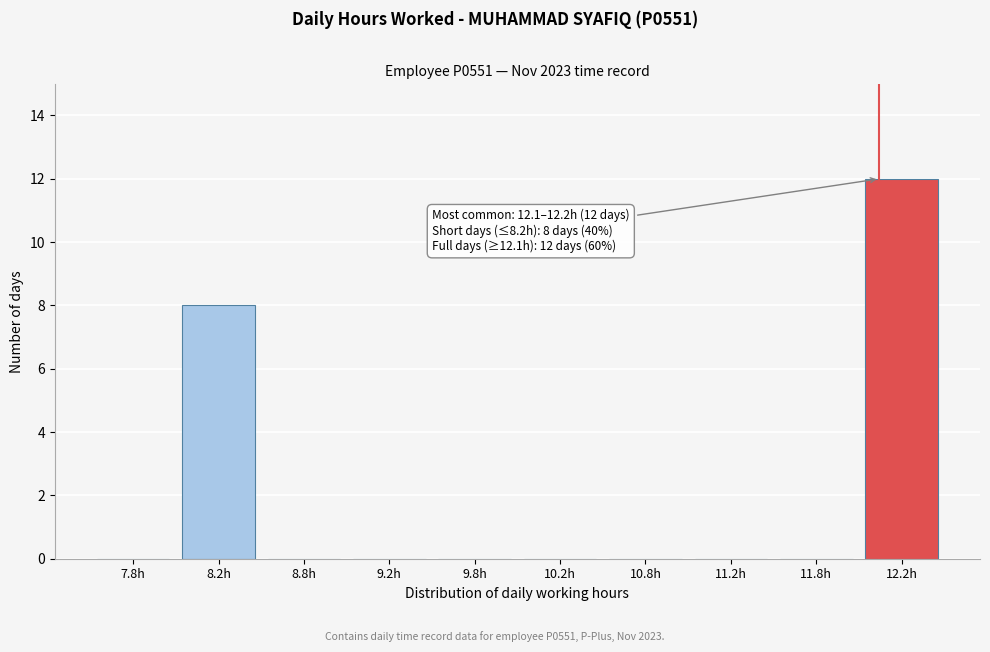

Which range on the x-axis has the tallest bar?

12.0 to 12.5